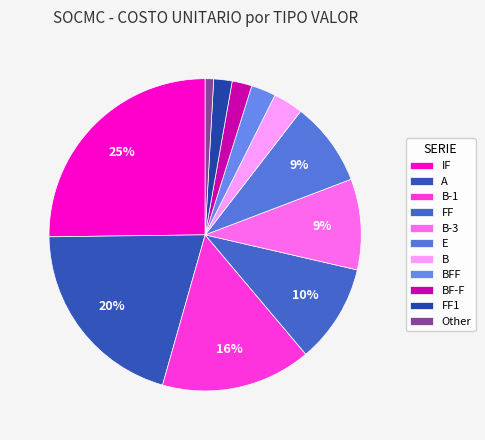

How many slices are in this pie chart?

11